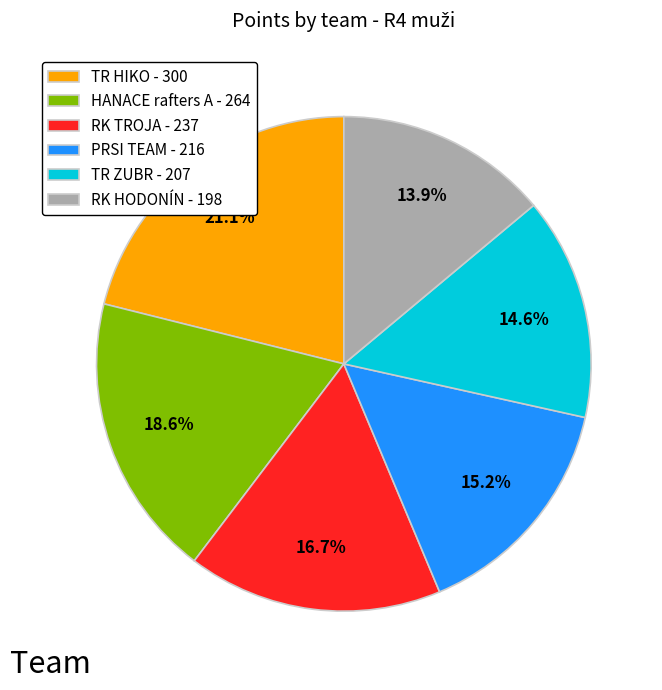

Does any single category account for the majority?

No